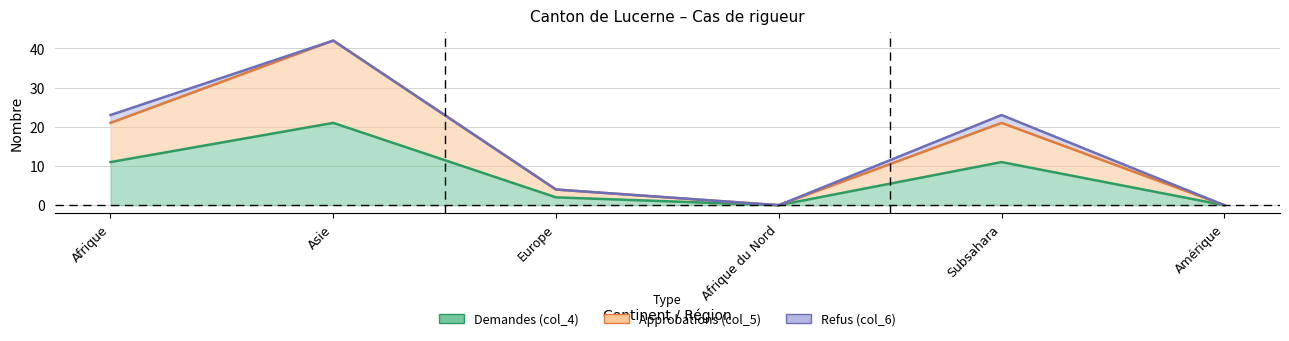

What position from the right is Afrique du Nord?

3